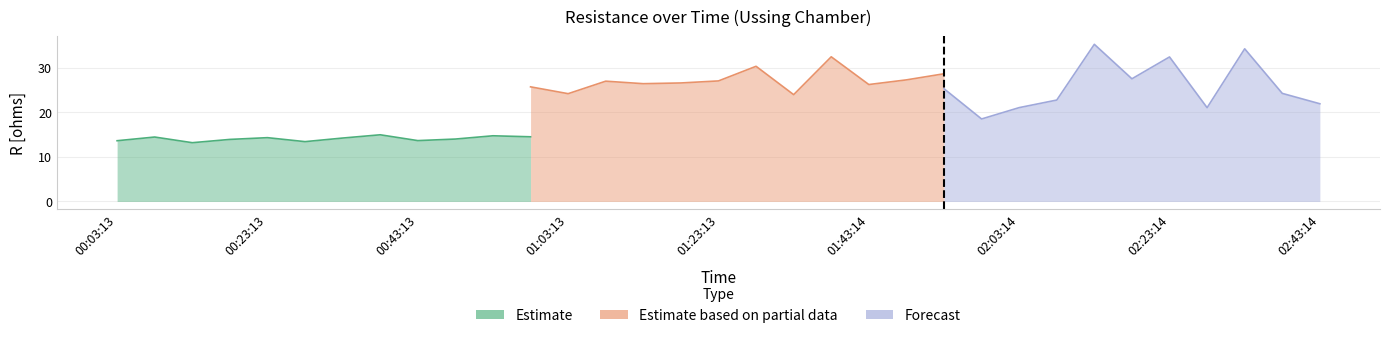

At which label is R3 [ohms] closest to 26?

01:43:14